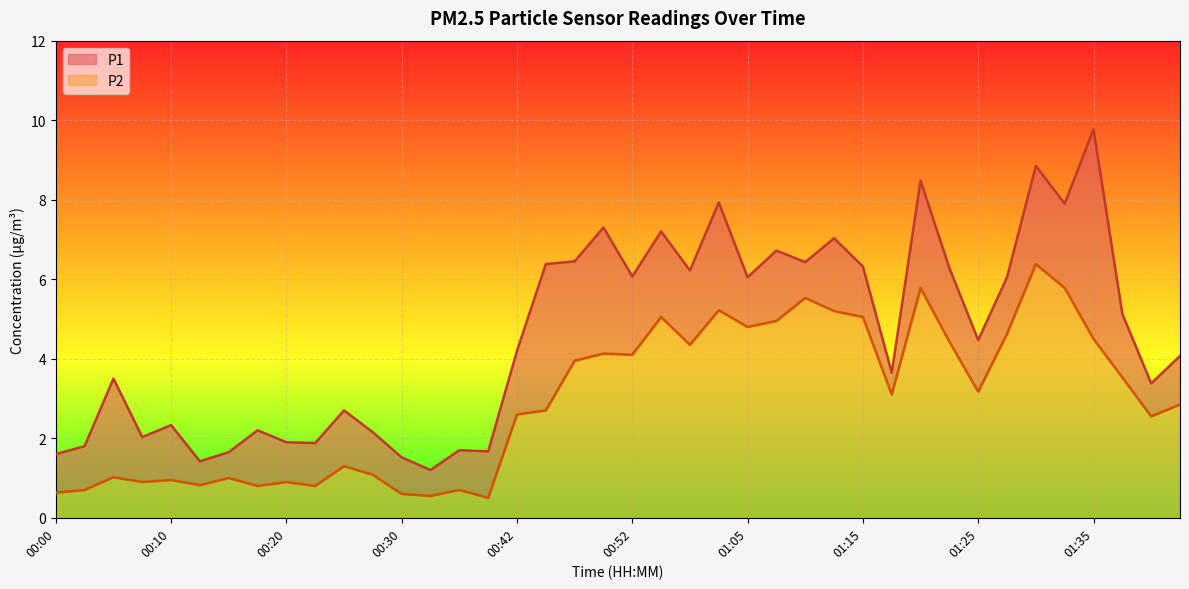

Is it true that P2 equals 5.8 at 01:20?

True